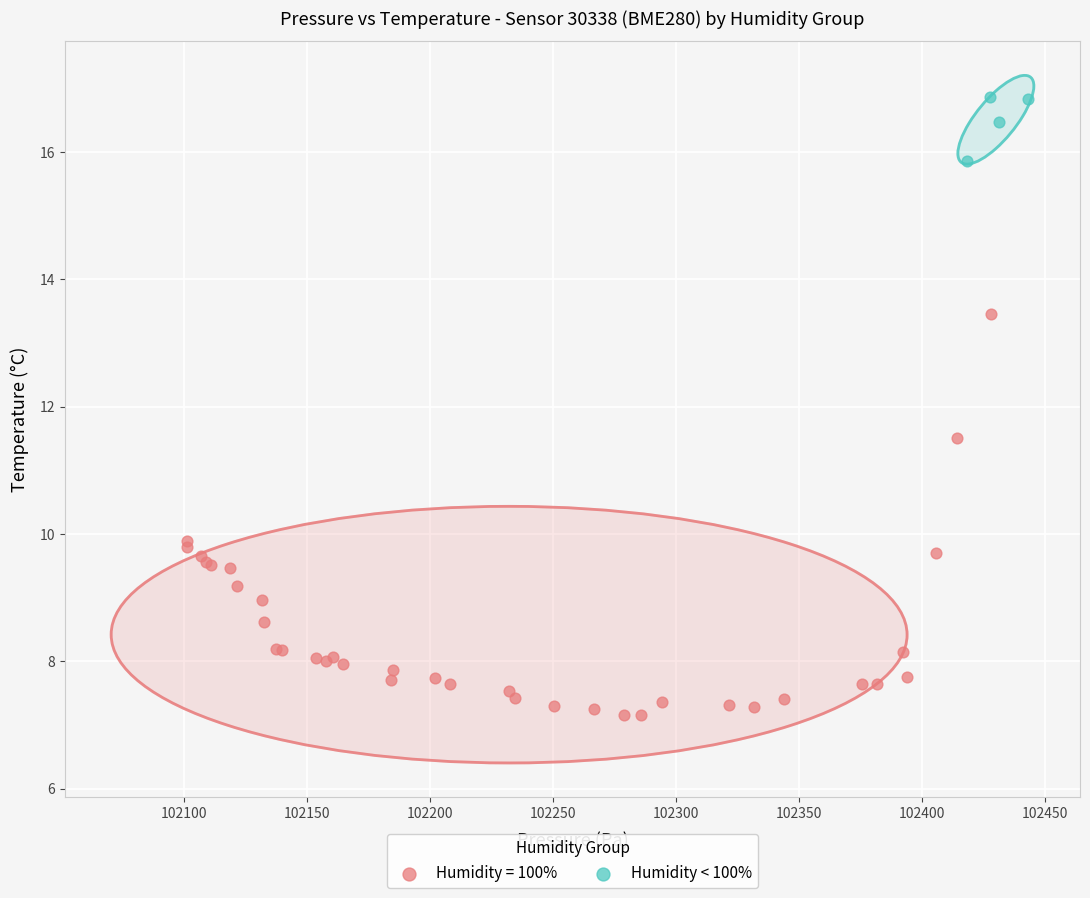

Which series has the widest spread of Y values?

Humidity = 100%